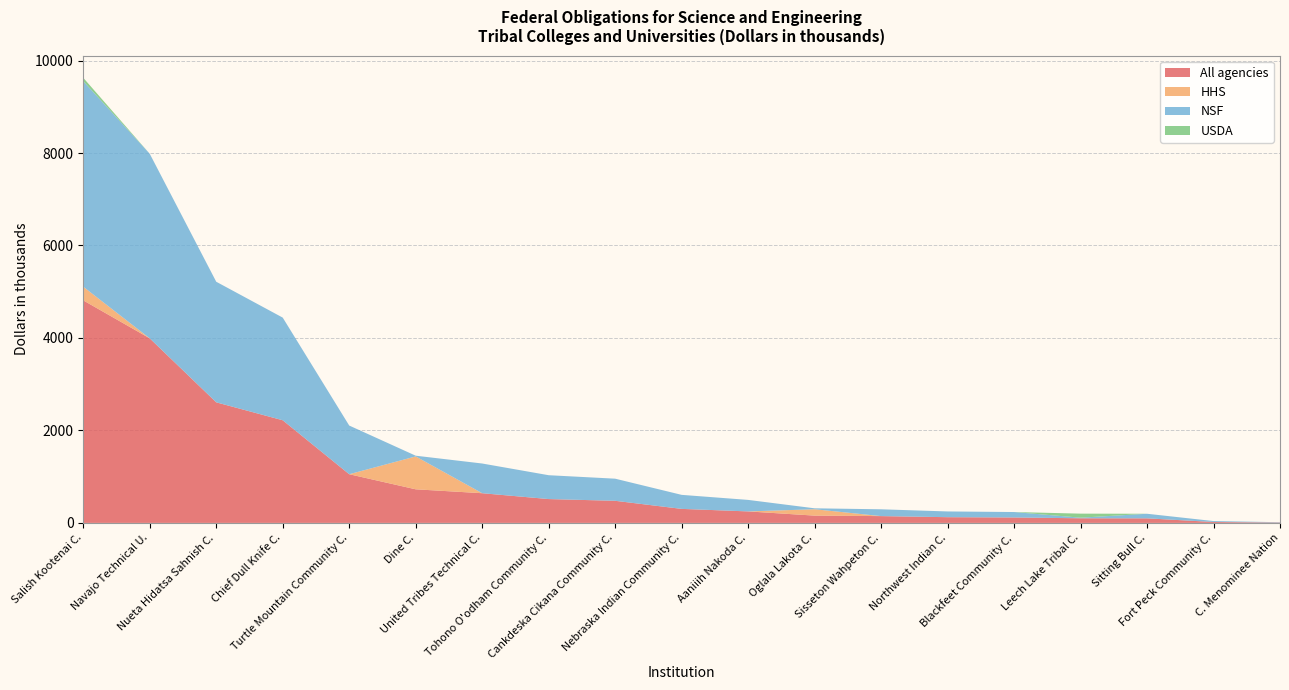

Reading left to right, list all the values displayed in this chart.

All agencies: 4813.0	3991.4	2607.9	2220.0	1053.0	726.8	642.4	515.8	478.3	303.4	248.8	157.9	147.2	124.0	117.7	100.3	99.0	20.0	7.7
HHS: 294.6	0.0	0.0	0.0	0.0	711.3	0.0	0.0	0.0	0.0	0.0	137.7	0.0	0.0	0.0	0.0	0.0	0.0	0.0
NSF: 4446.0	3991.4	2607.9	2220.0	1053.0	15.5	642.4	515.8	478.3	303.4	248.8	20.2	147.2	124.0	117.7	13.0	99.0	20.0	7.7
USDA: 72.4	0.0	0.0	0.0	0.0	0.0	0.0	0.0	0.0	0.0	0.0	0.0	0.0	0.0	0.0	87.3	0.0	0.0	0.0